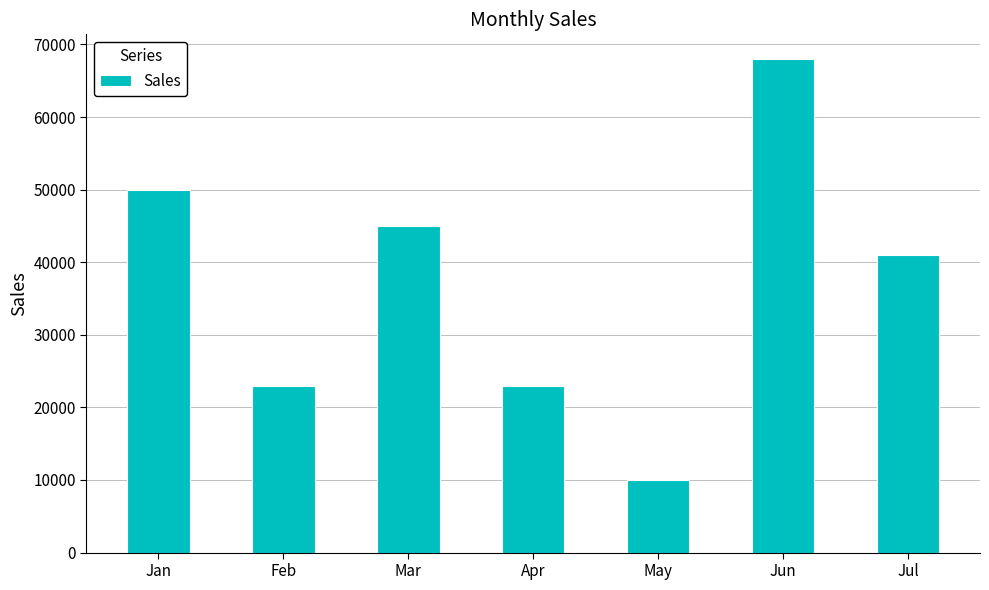

Is it true that the value at Jun is 68000?

True